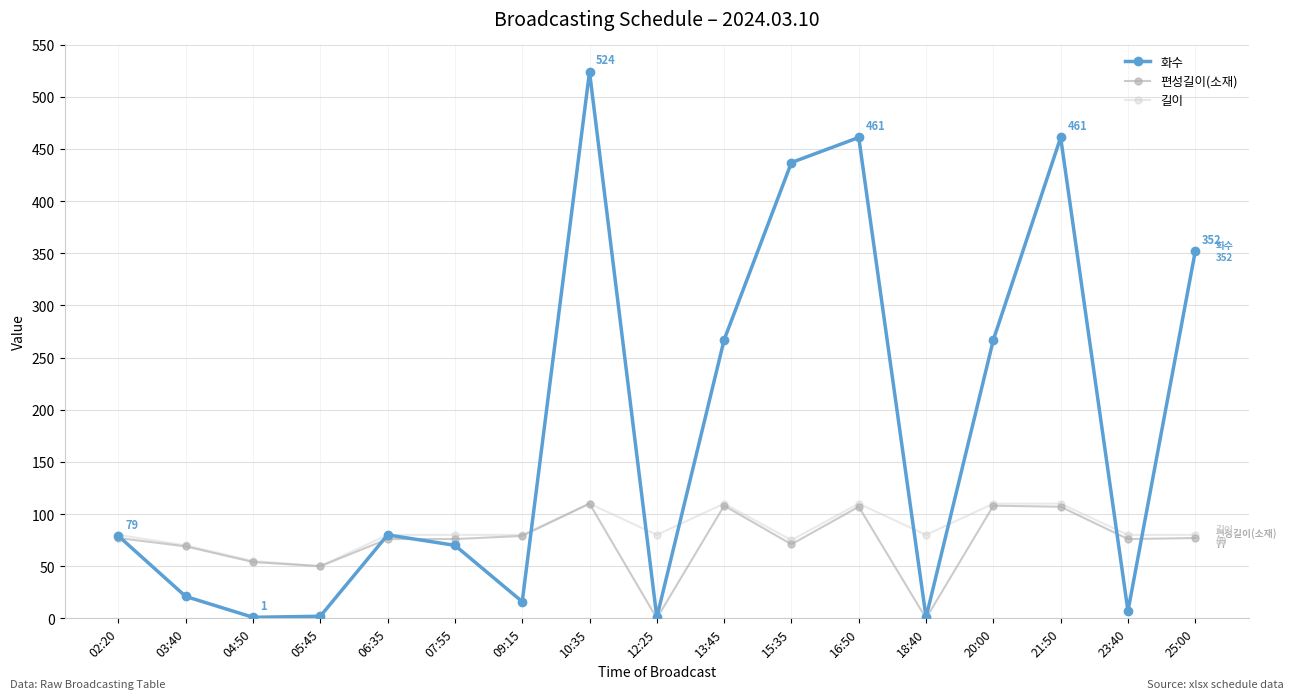

Is it true that 길이 equals 31 at 15:35?

False